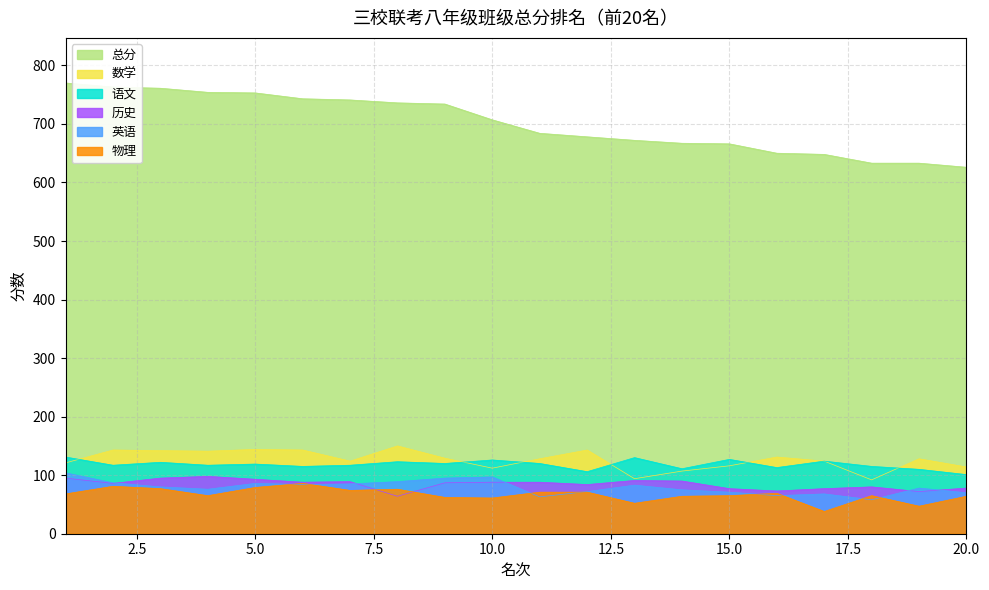

At 20, list the series in order from smallest to largest.

物理, 英语, 历史, 语文, 数学, 总分